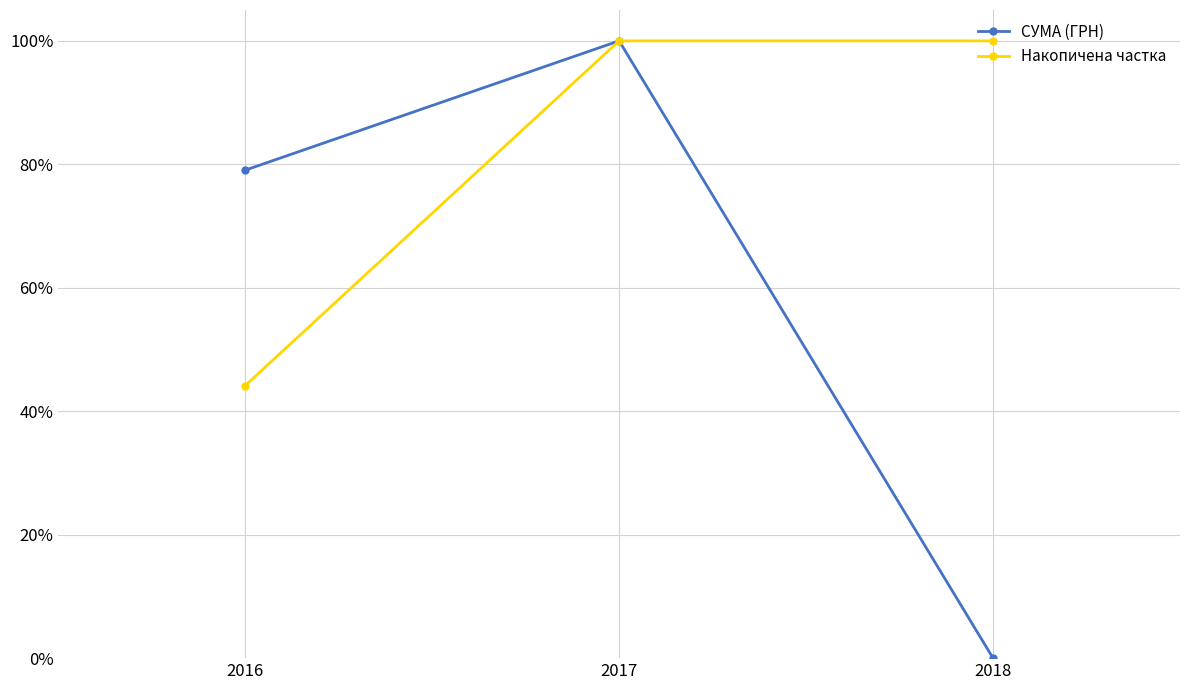

Between 2016 and 2018, which is larger?

2016